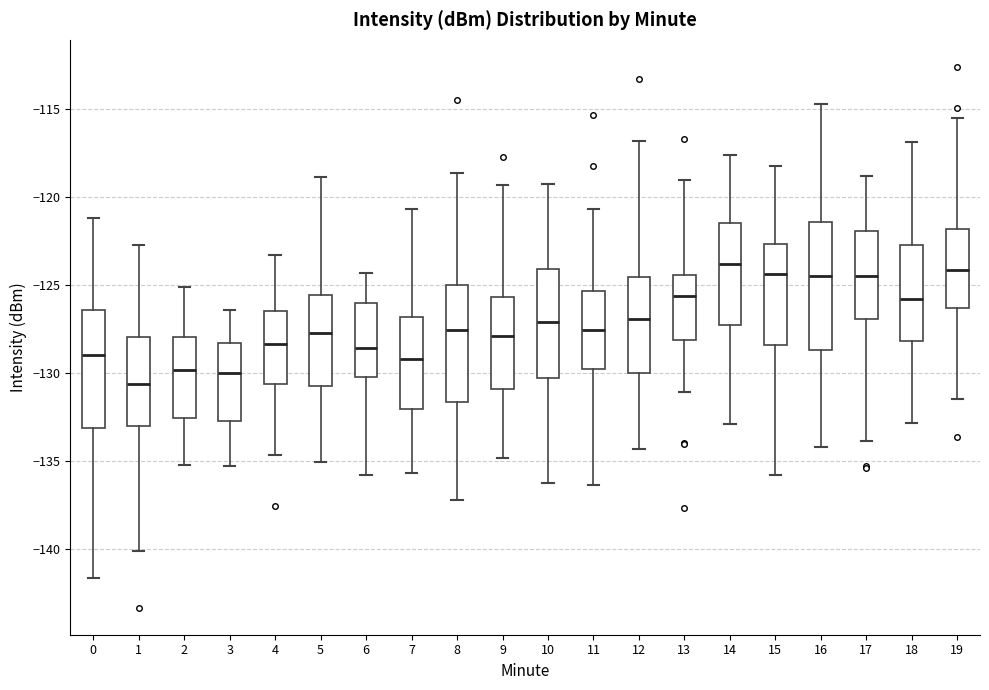

Reading left to right, transcribe this box plot: for each box, give where its median line is, the range the box spans, and where its two whiskers end, as read against the y-axis. The values are not printed on the chart, so give them approximately, as read against the axis.

0: median -129.0, box -133.0 to -126.5, whiskers -141.5 to -121.0
1: median -130.5, box -133.0 to -128.0, whiskers -140.0 to -122.5
2: median -130.0, box -132.5 to -128.0, whiskers -135.0 to -125.0
3: median -130.0, box -132.5 to -128.5, whiskers -135.5 to -126.5
4: median -128.5, box -130.5 to -126.5, whiskers -134.5 to -123.5
5: median -127.5, box -131.0 to -125.5, whiskers -135.0 to -119.0
6: median -128.5, box -130.0 to -126.0, whiskers -136.0 to -124.5
7: median -129.0, box -132.0 to -127.0, whiskers -135.5 to -120.5
8: median -127.5, box -131.5 to -125.0, whiskers -137.0 to -118.5
9: median -128.0, box -131.0 to -125.5, whiskers -135.0 to -119.5
10: median -127.0, box -130.5 to -124.0, whiskers -136.0 to -119.0
11: median -127.5, box -130.0 to -125.5, whiskers -136.5 to -120.5
12: median -127.0, box -130.0 to -124.5, whiskers -134.5 to -117.0
13: median -125.5, box -128.0 to -124.5, whiskers -131.0 to -119.0
14: median -124.0, box -127.5 to -121.5, whiskers -133.0 to -117.5
15: median -124.5, box -128.5 to -122.5, whiskers -136.0 to -118.0
16: median -124.5, box -128.5 to -121.5, whiskers -134.0 to -114.5
17: median -124.5, box -127.0 to -122.0, whiskers -134.0 to -119.0
18: median -126.0, box -128.0 to -122.5, whiskers -133.0 to -117.0
19: median -124.0, box -126.5 to -122.0, whiskers -131.5 to -115.5